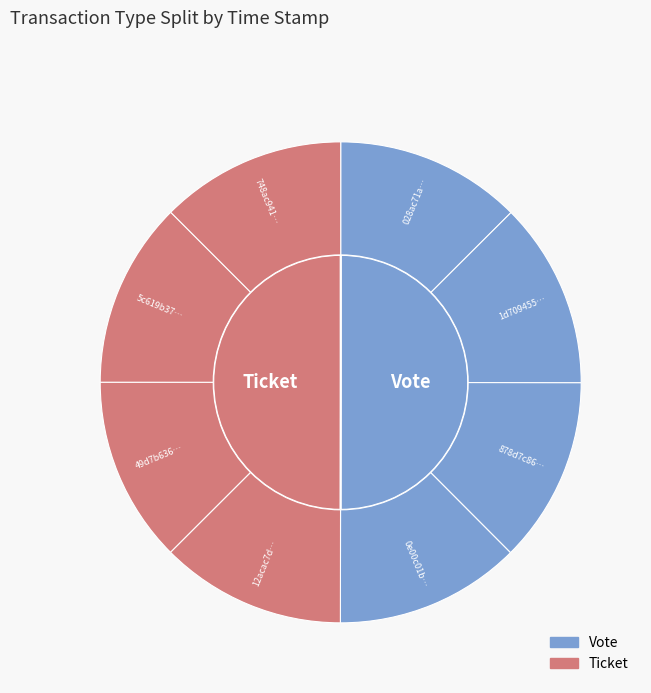

Rank the series at 3 from highest to lowest value.

Vote, Ticket